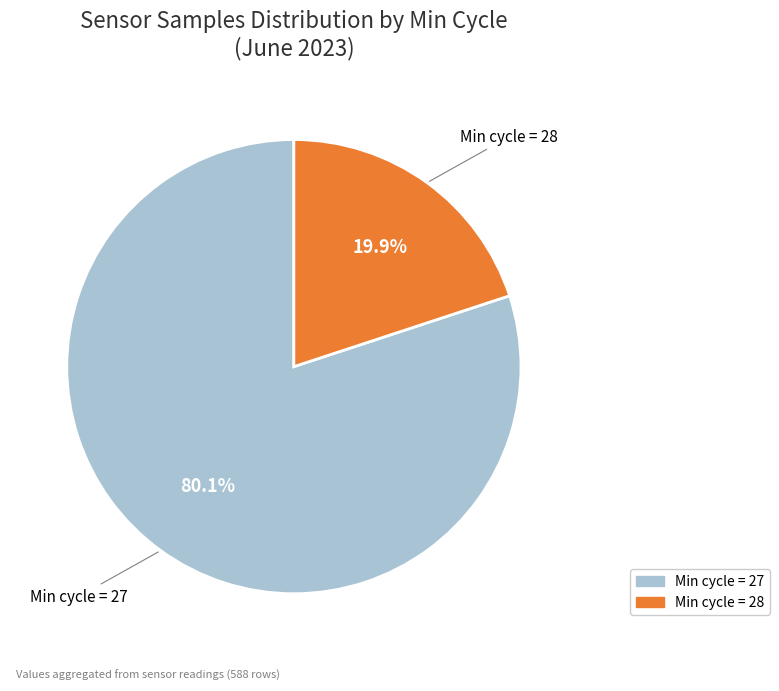

Does any single category account for the majority?

Yes